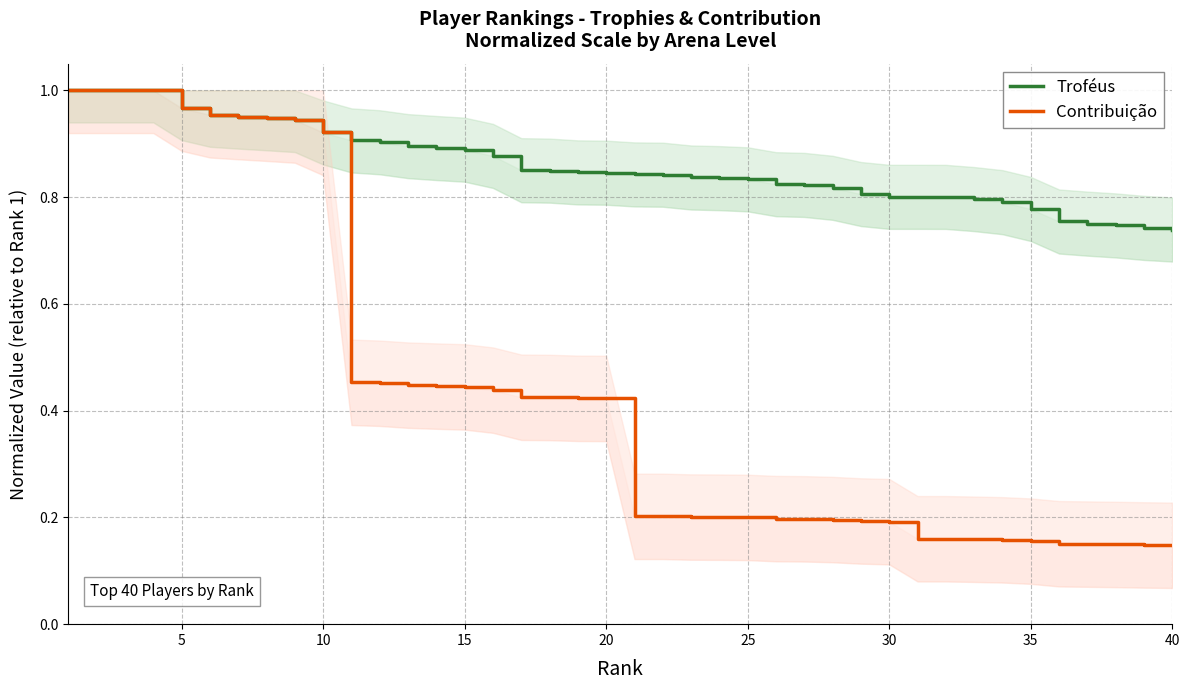

Is this an area chart (filled region under the line)?

No